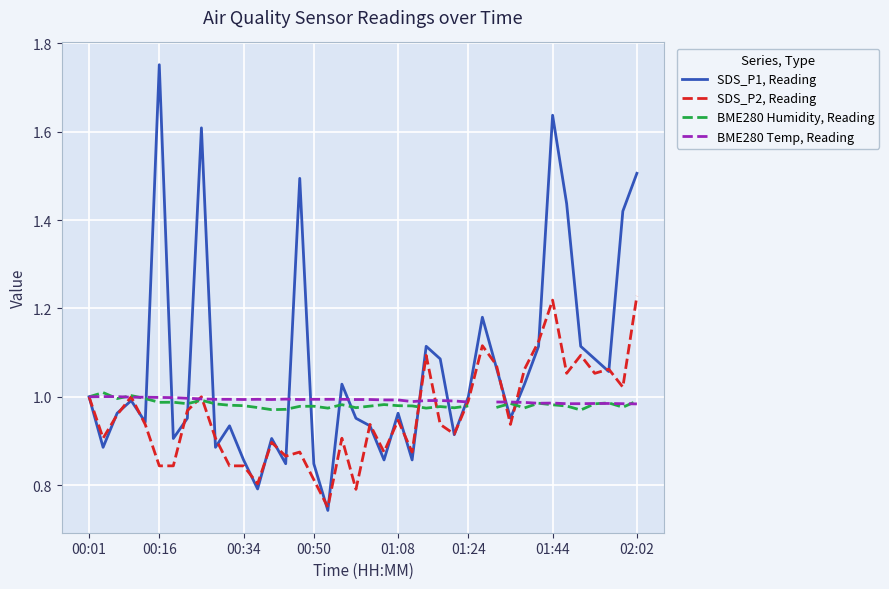

How many intersections are there between SDS_P1, Reading and BME280 Humidity, Reading?

13